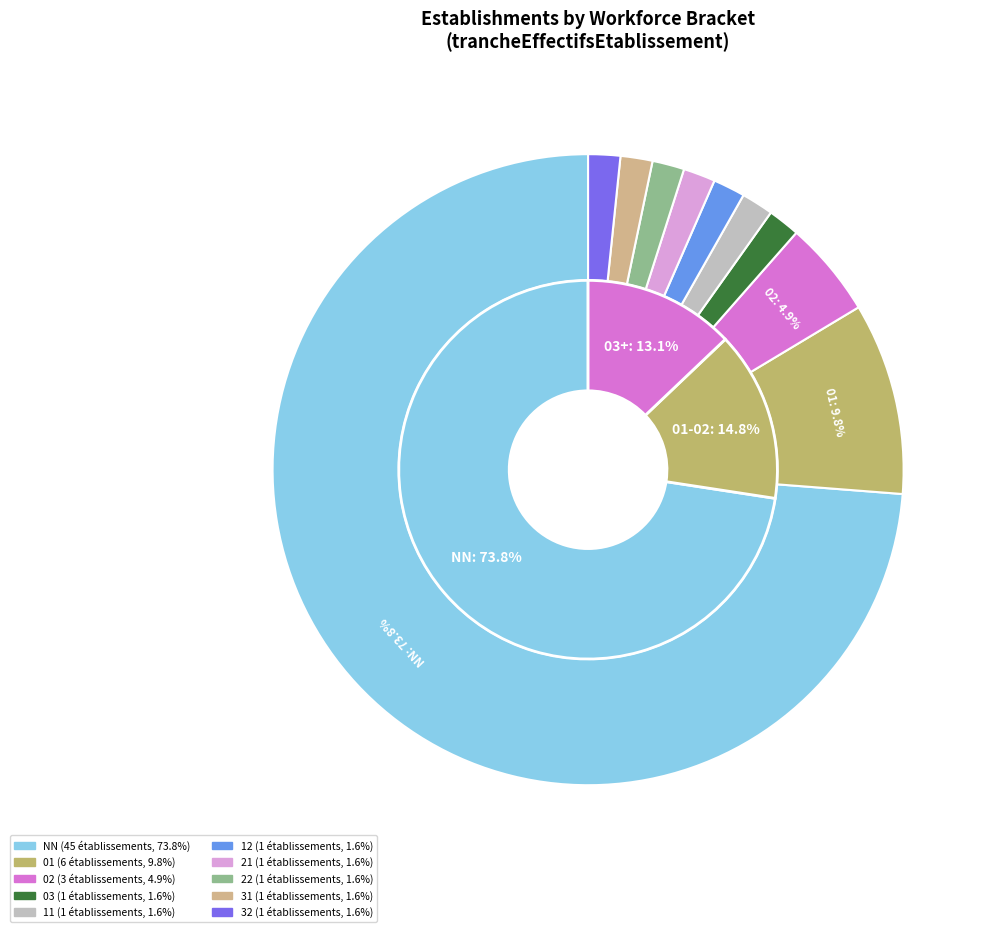

What is the majority slice?

NN